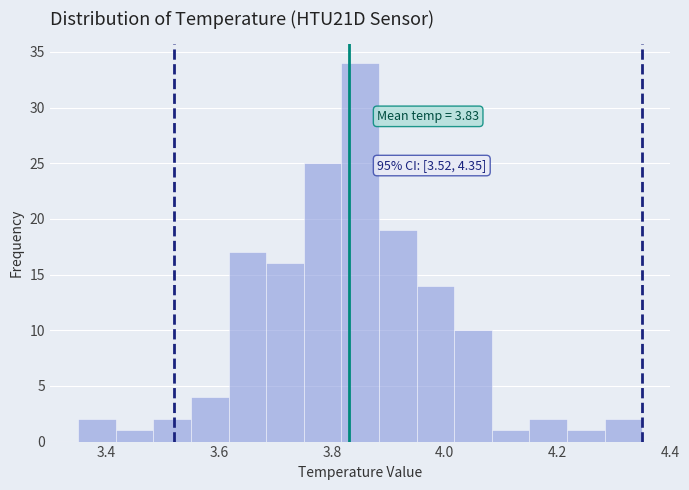

Read against the x-axis, roughly where is the centre of the tallest bar?

3.86